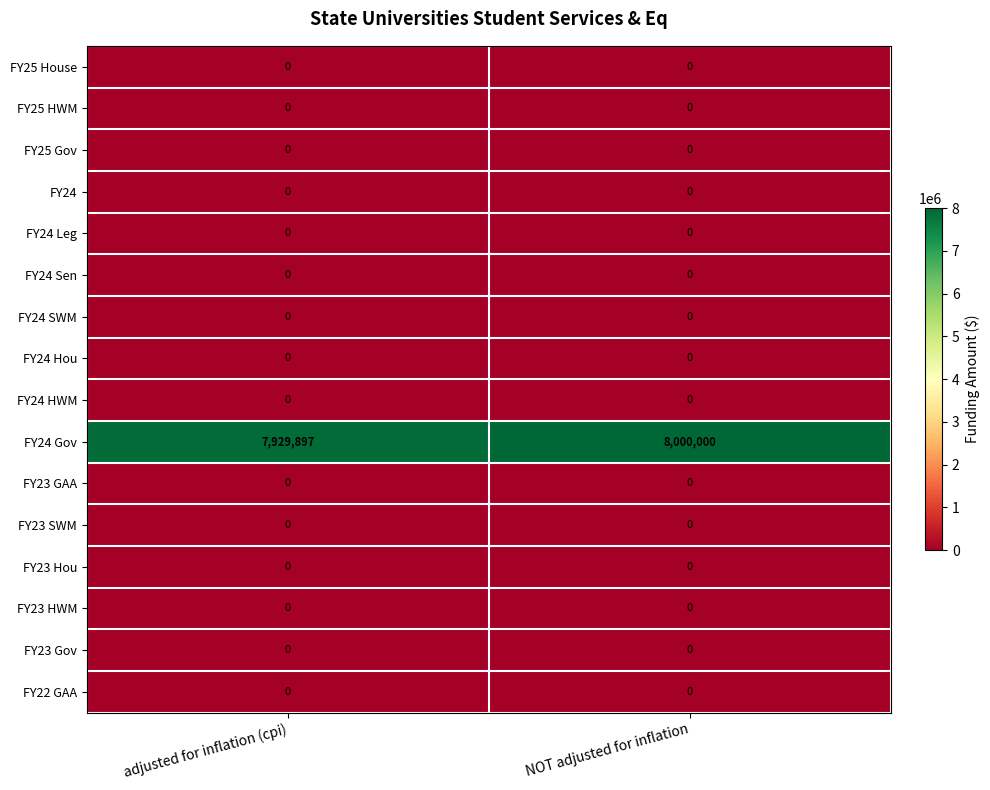

Is it true that FY25 Gov equals 0 at adjusted for inflation (cpi)?

True